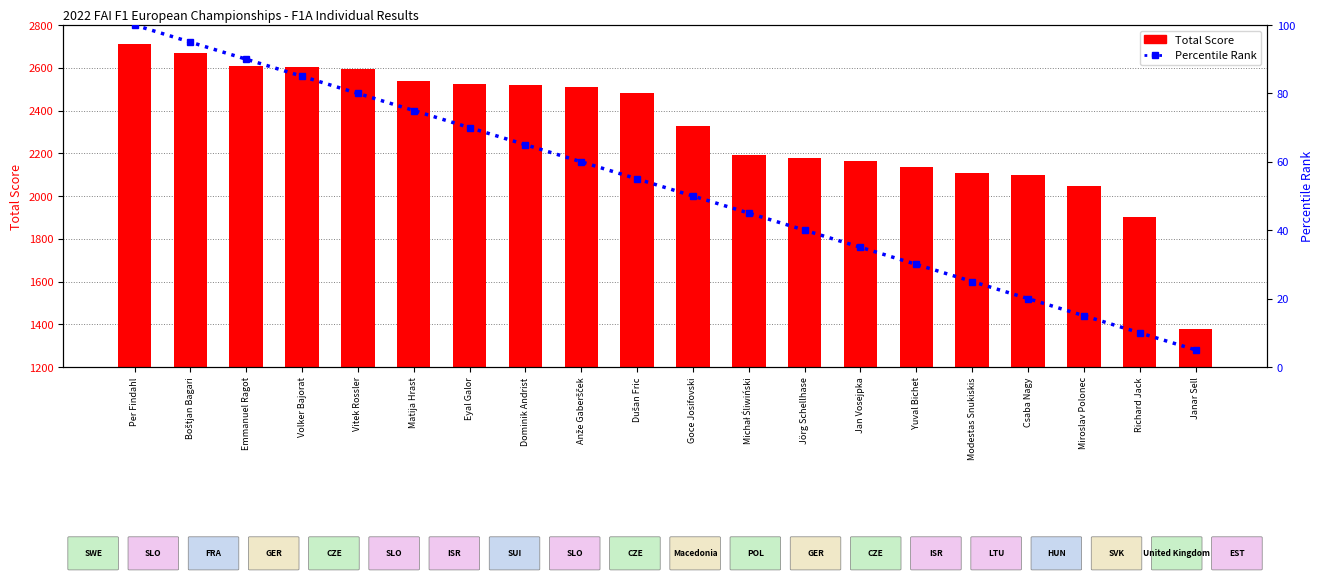

At which label does Total Score first exceed 2480?

Per Findahl